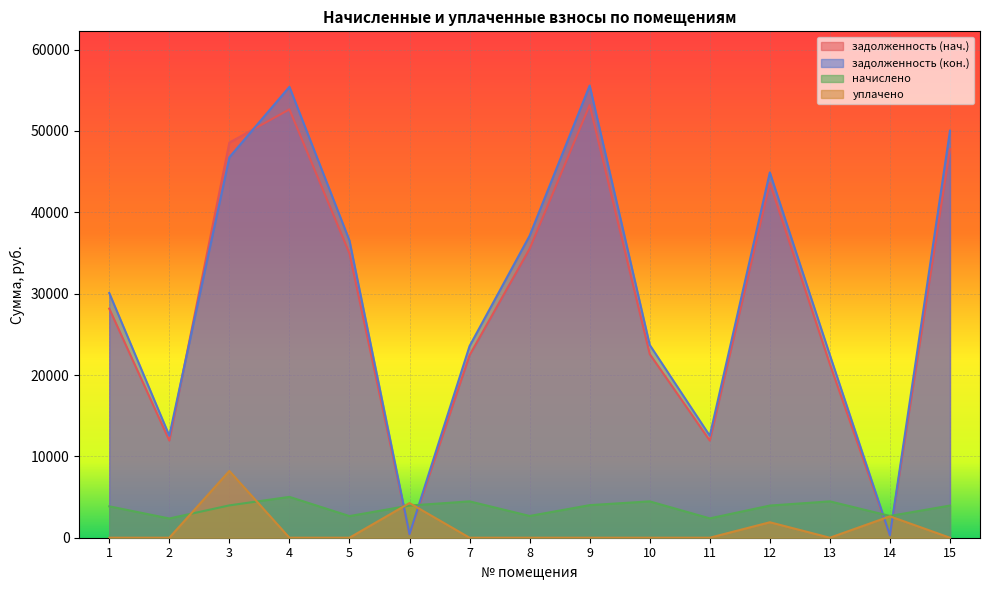

After their last crossing, which series has the higher values: уплачено or задолженность (кон.)?

задолженность (кон.)